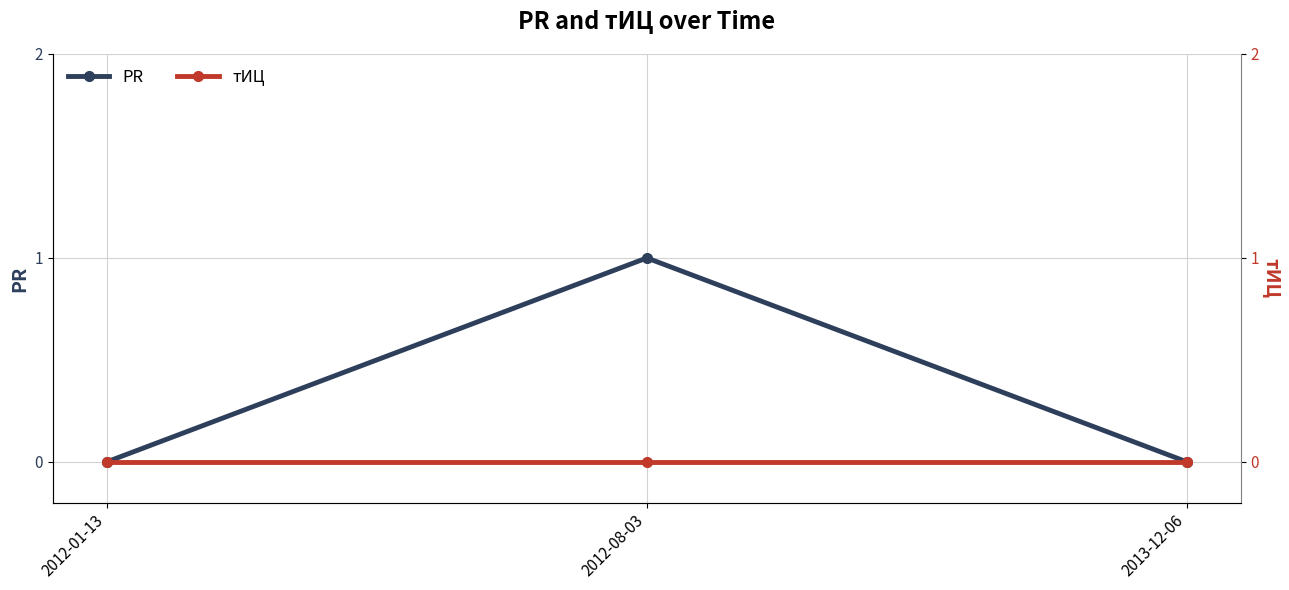

Reading left to right, extract all data points from this chart.

PR: 0	1	0
тИЦ: 0	0	0